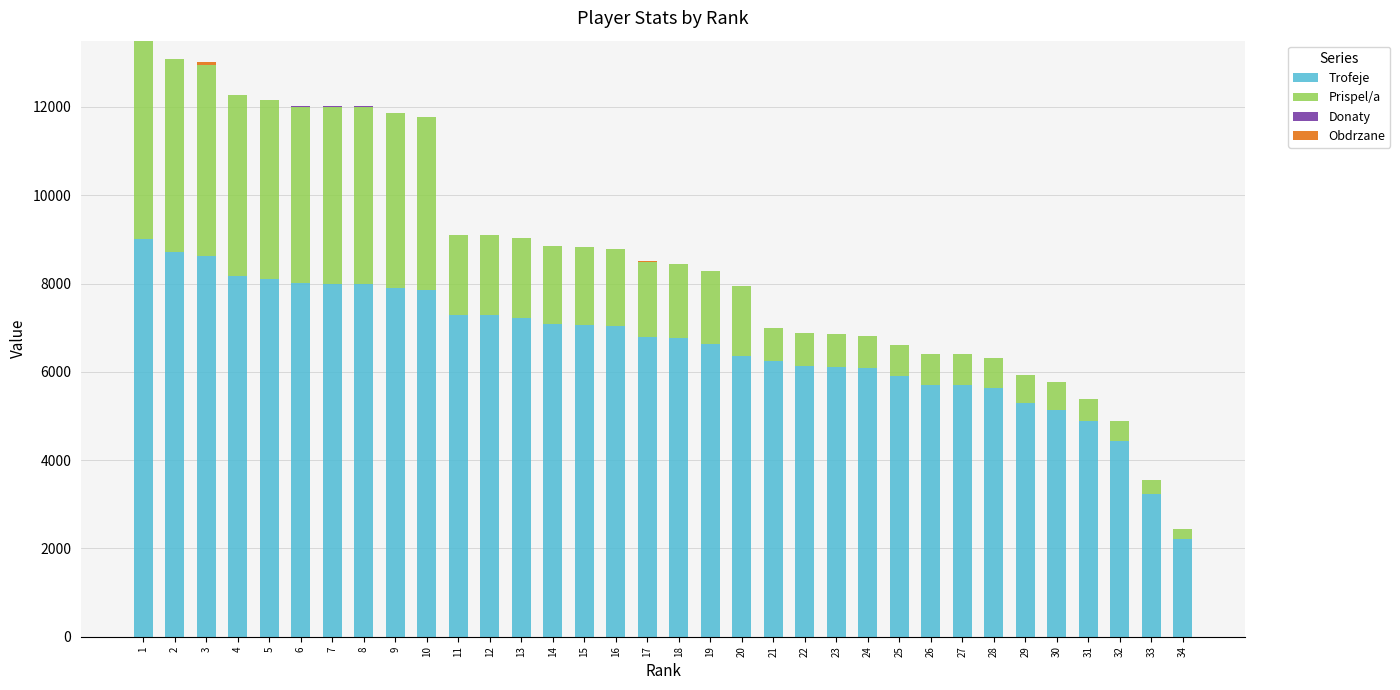

What is the maximum value for Trofeje?

9000